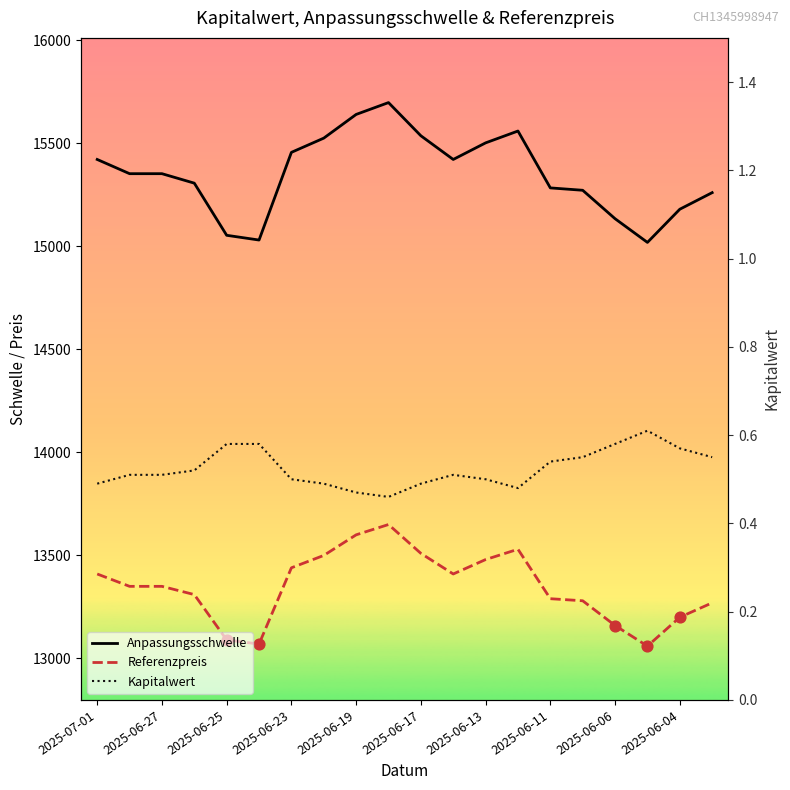

What are all the series names shown in the legend?

Anpassungsschwelle, Referenzpreis, Kapitalwert